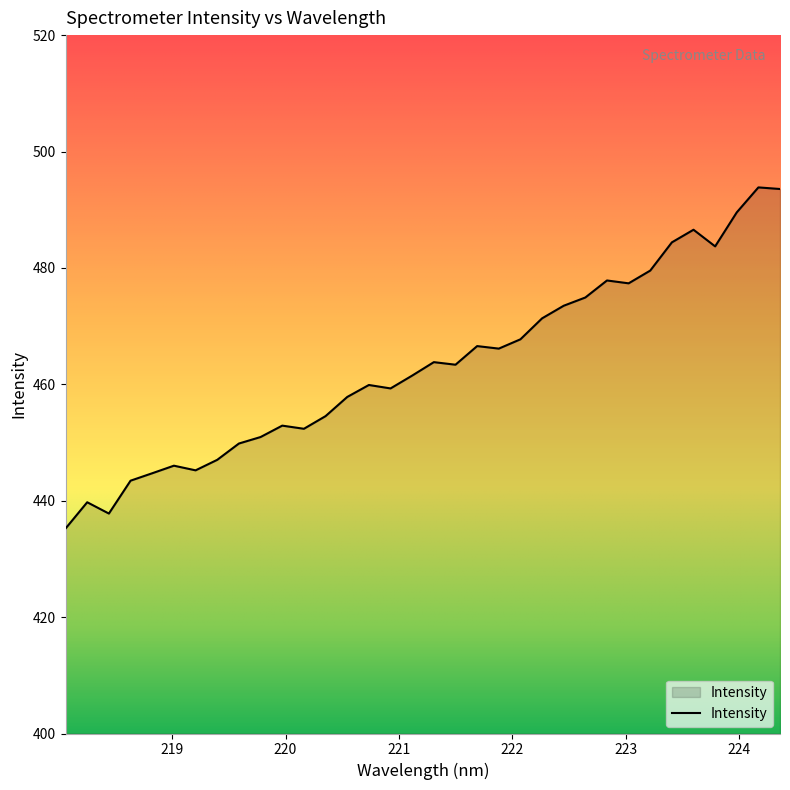

What is the difference between the maximum and minimum values?

58.6